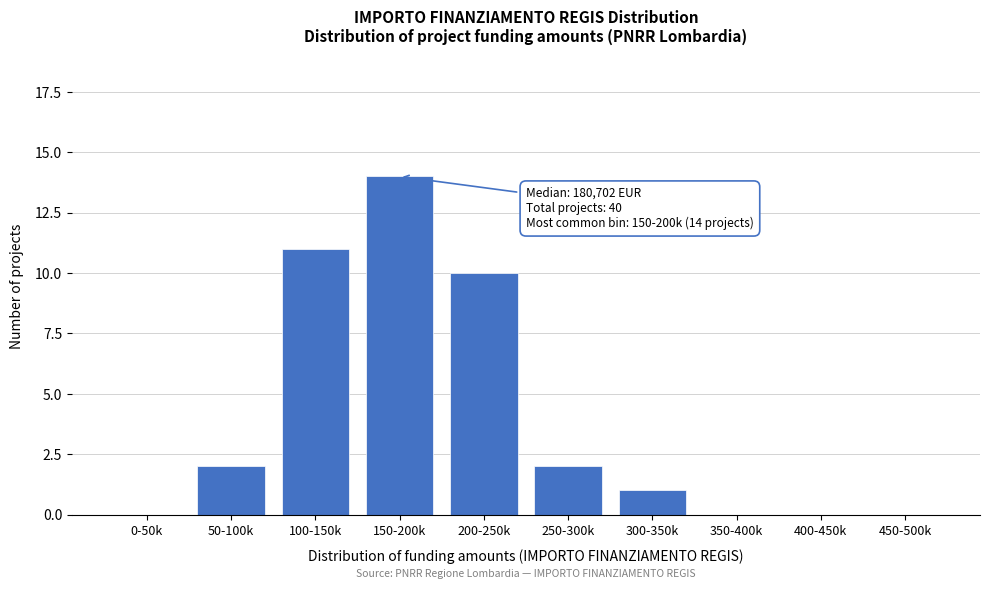

Reading right to left, what are all the values shown in this chart?

450-500k=0	400-450k=0	350-400k=0	300-350k=1	250-300k=2	200-250k=10	150-200k=14	100-150k=11	50-100k=2	0-50k=0